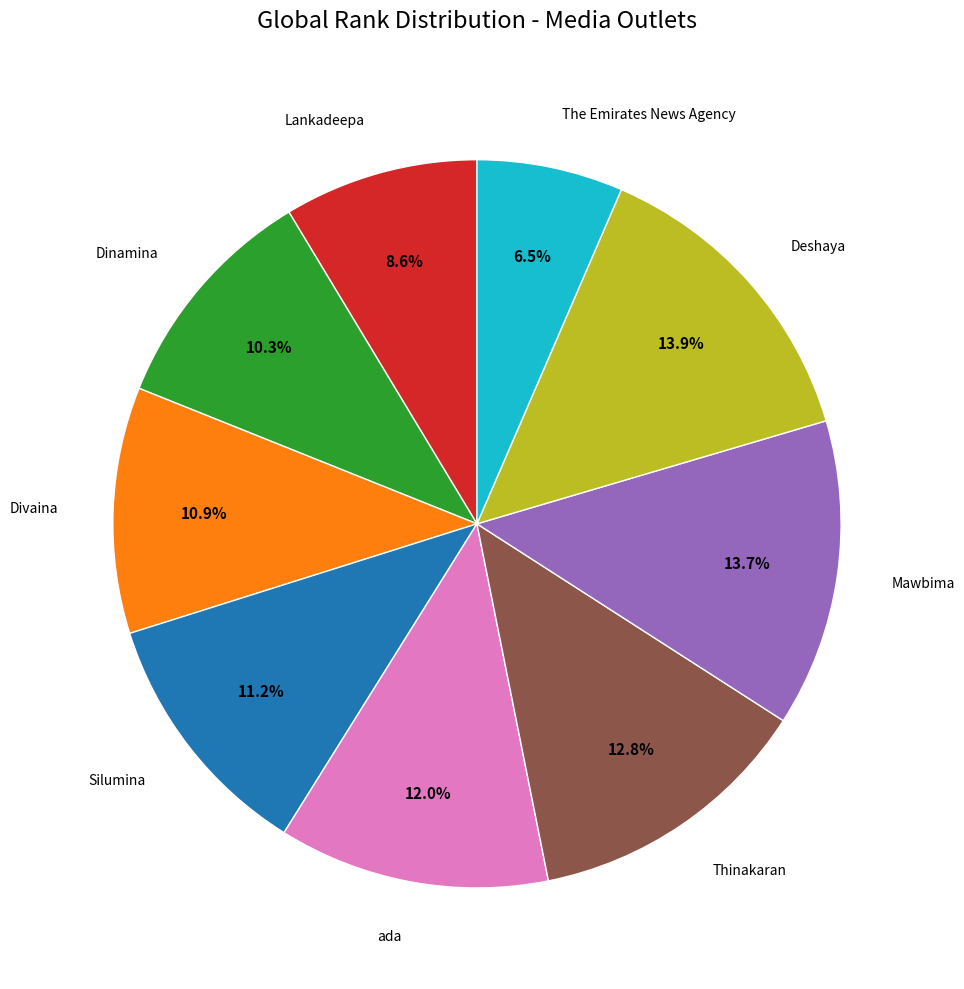

Does any single category account for the majority?

No